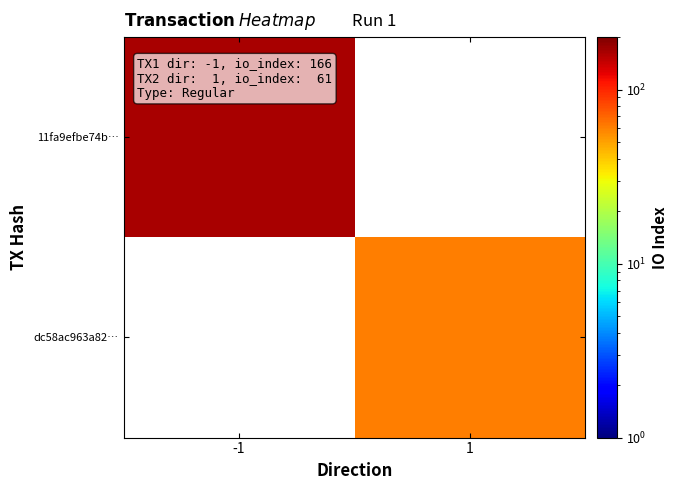

List the series in order of their peak value, highest first.

11fa9efbe74b…, dc58ac963a82…